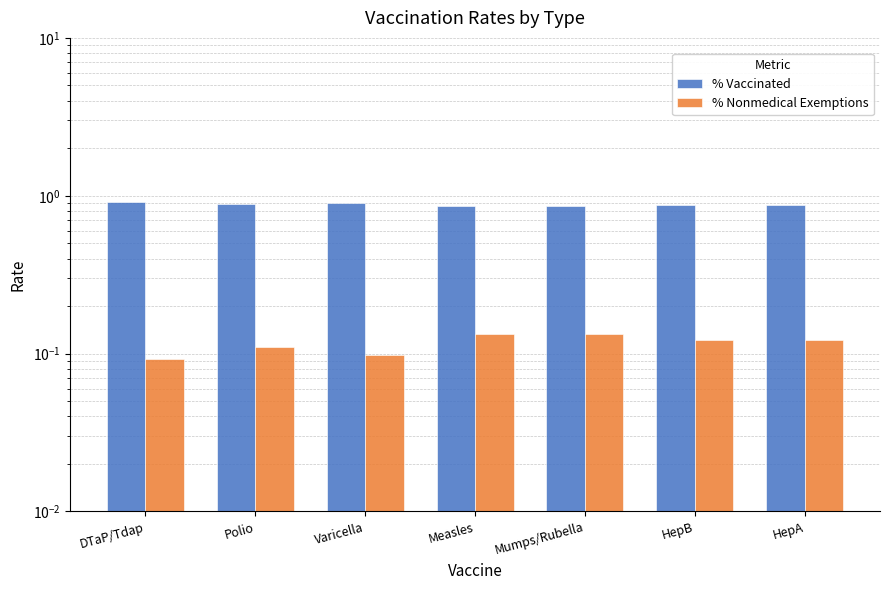

What is the sum of all % Vaccinated values?

6.2